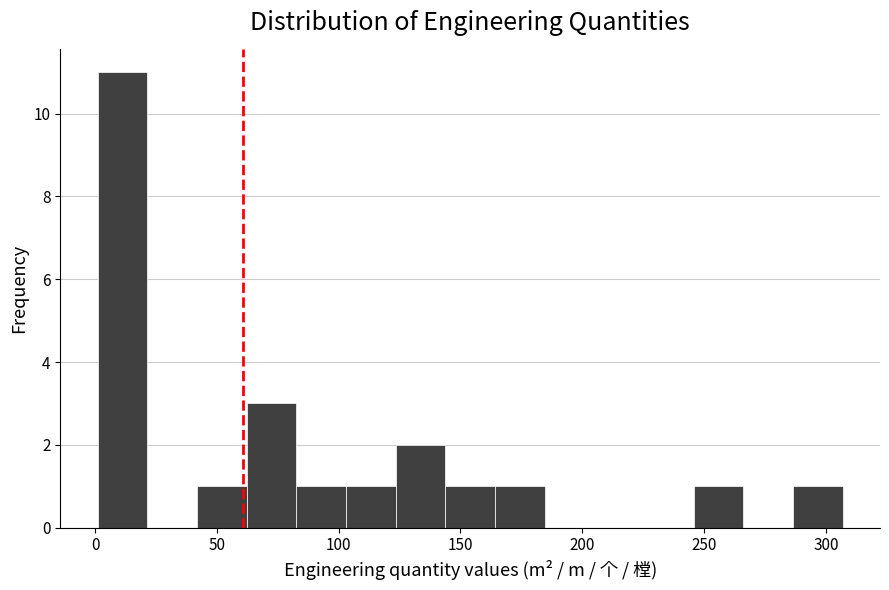

Reading left to right, transcribe this chart: for each bar, give the range it covers on the x-axis and its height. Neither the bar edges nor the heights are printed on the chart, so give them approximately, as read against the axes.

0 to 20: 11
20 to 40: 0
40 to 60: 1
60 to 85: 3
85 to 105: 1
105 to 125: 1
125 to 145: 2
145 to 165: 1
165 to 185: 1
185 to 205: 0
205 to 225: 0
225 to 245: 0
245 to 265: 1
265 to 285: 0
285 to 305: 1